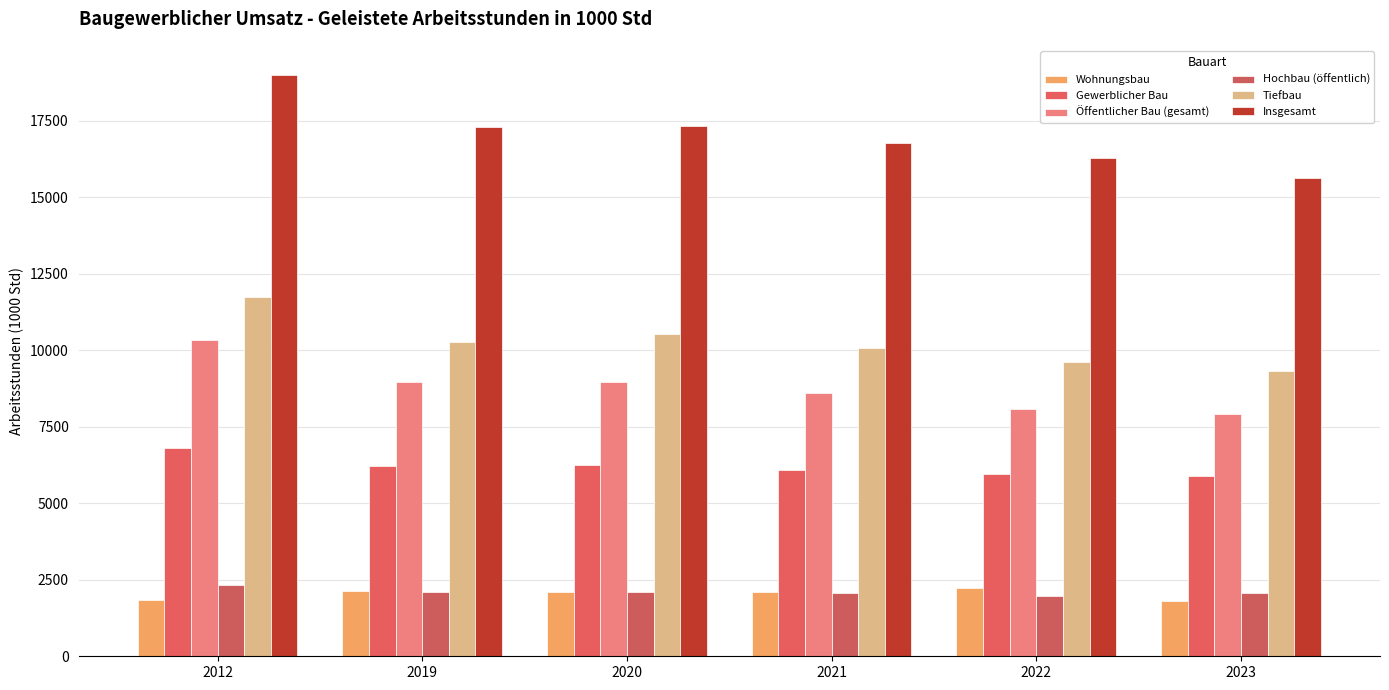

Are the bars horizontal?

No